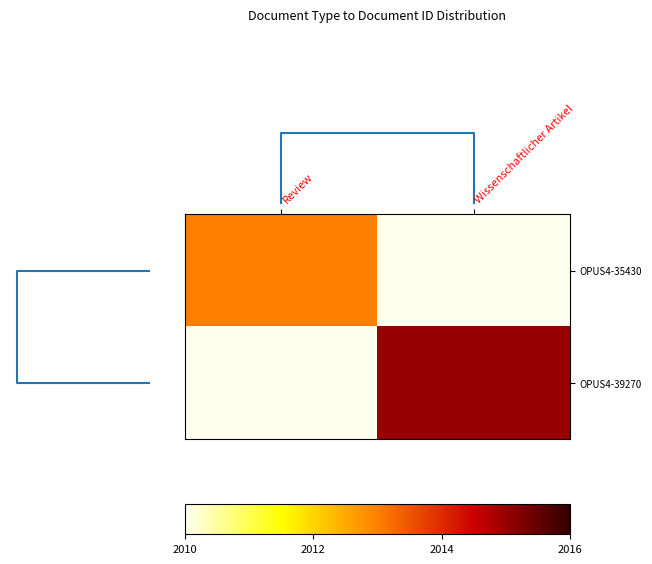

How many values in OPUS4-39270 are above zero?

1